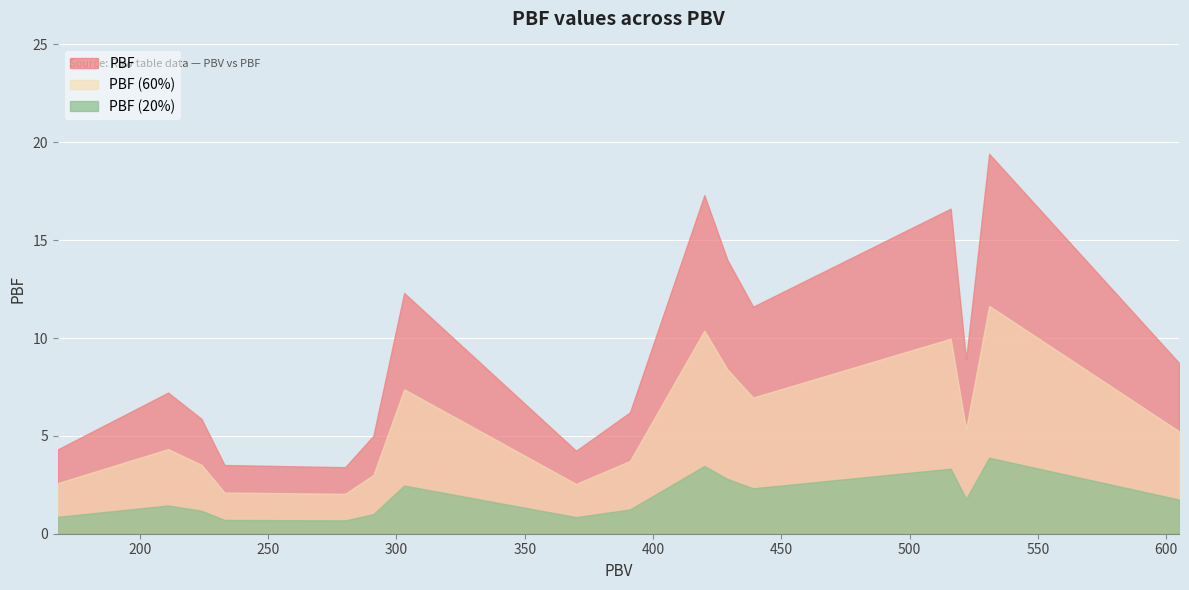

What is the average value?

9.3